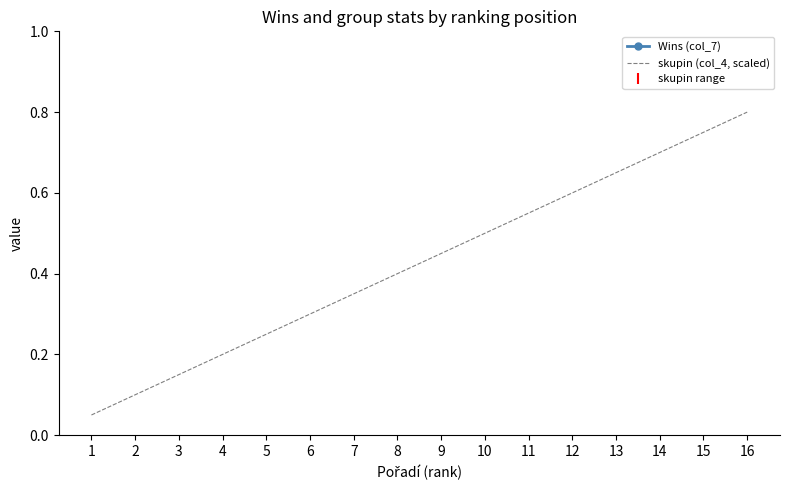

What is the sum of all Wins (col_7) values?

47.0